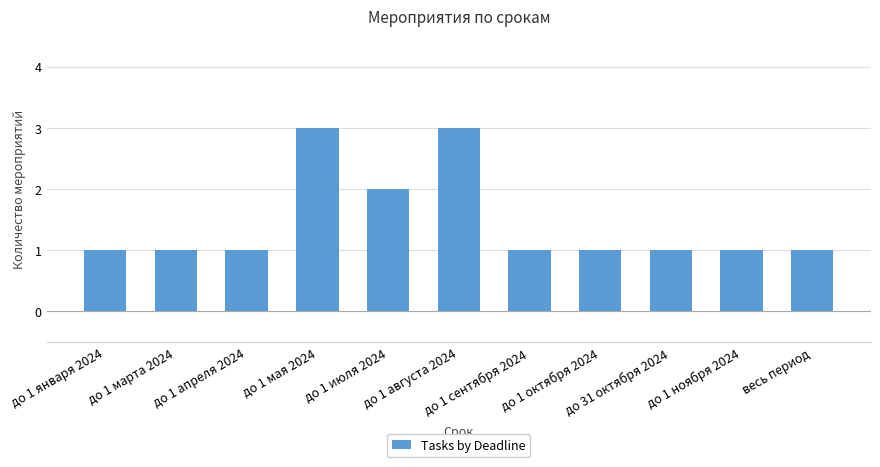

Count the number of data series in this chart.

1